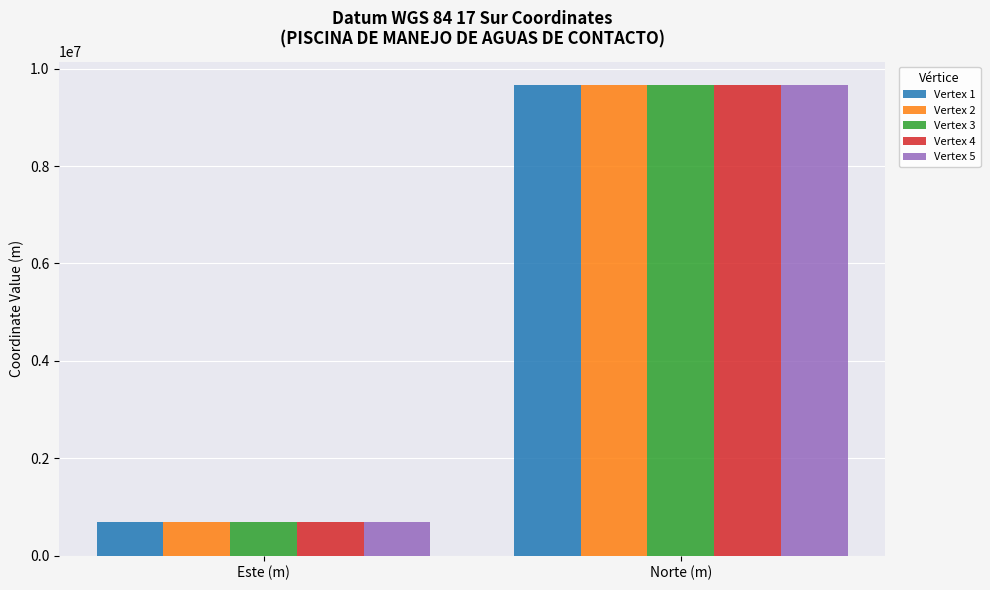

What are all the series names shown in the legend?

Vertex 1, Vertex 2, Vertex 3, Vertex 4, Vertex 5